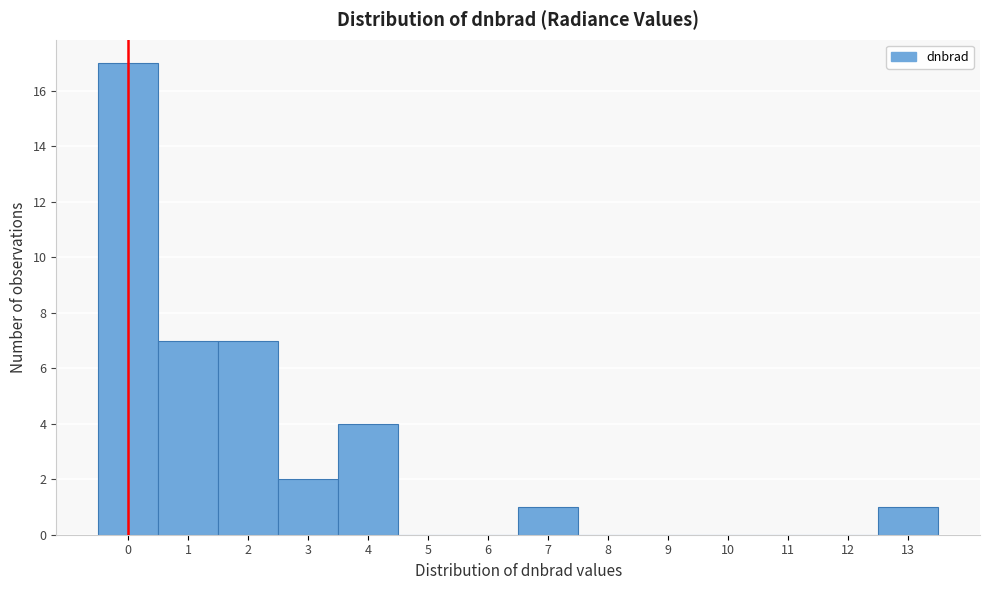

Reading left to right, list all the values displayed in this chart.

0=17	1=7	2=7	3=2	4=4	5=0	6=0	7=1	8=0	9=0	10=0	11=0	12=0	13=1